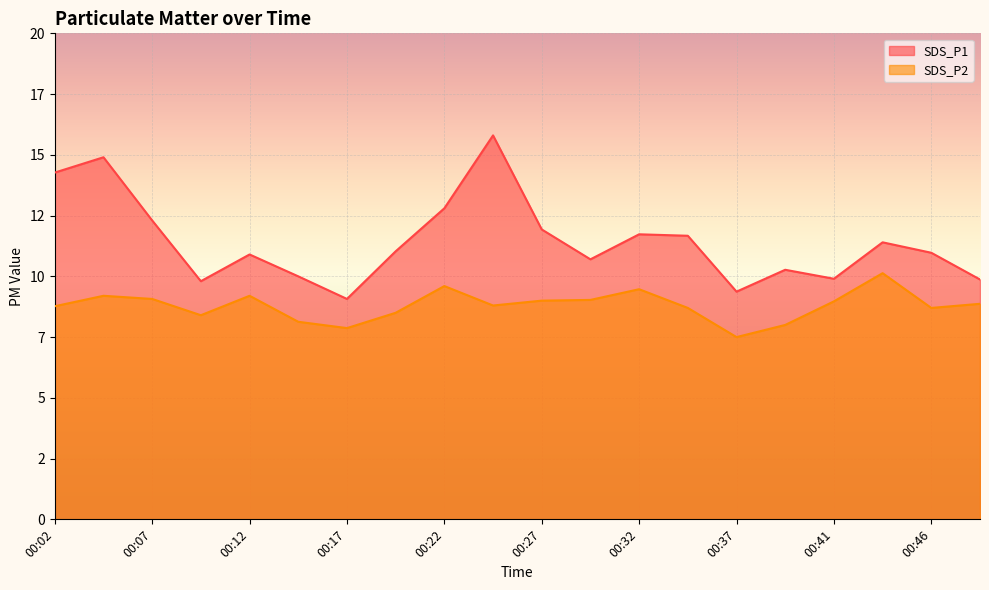

Read the SDS_P2 value at 00:49.

8.9